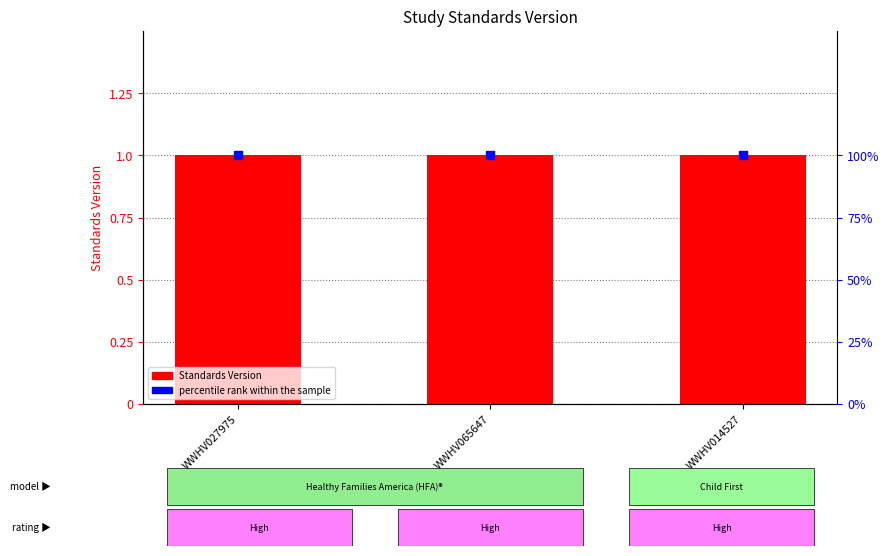

What are all the series names shown in the legend?

Standards Version, percentile rank within the sample